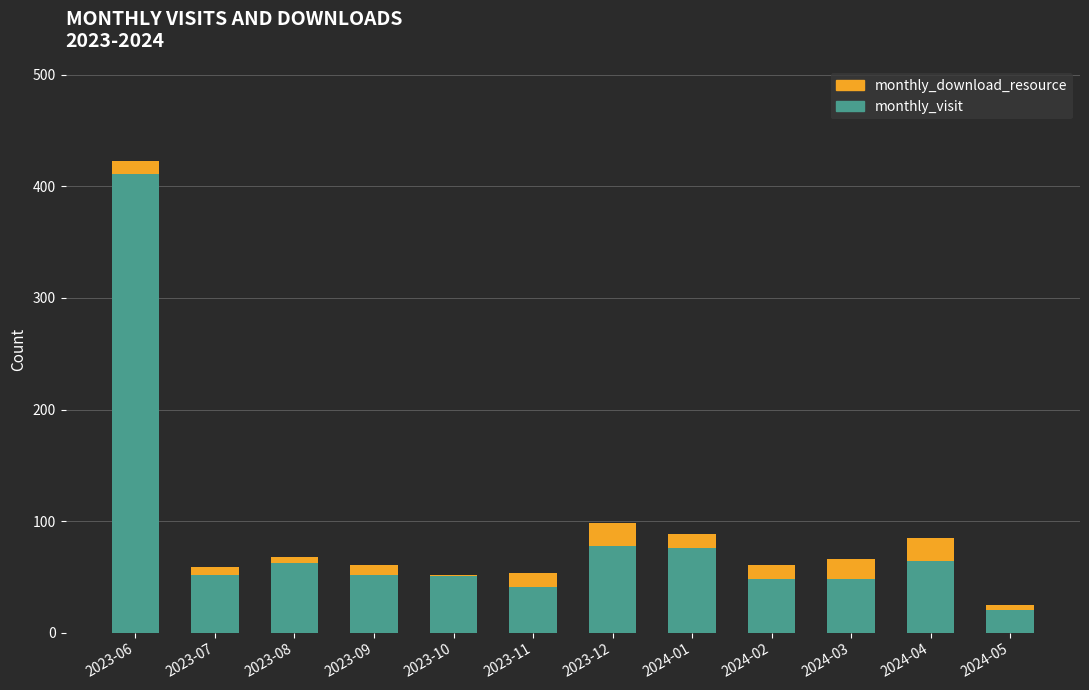

At which category is the sum across all series the highest?

2023-06